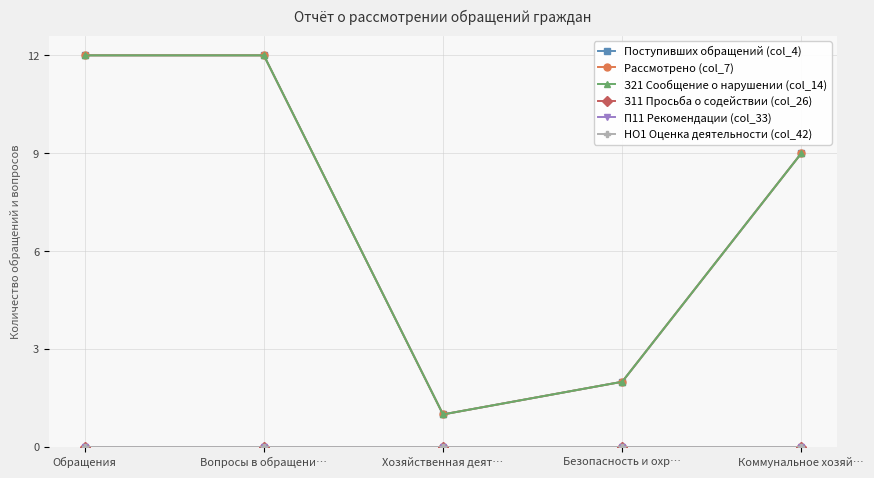

What position from the right is Коммунальное хозяй…?

1